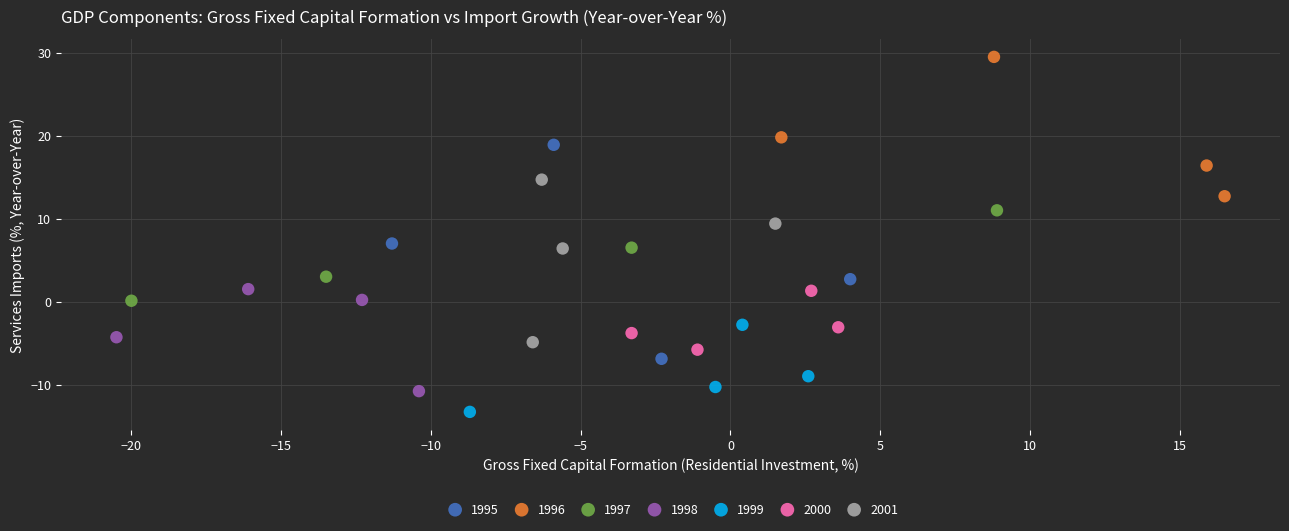

Which series contains the lowest Y value?

1999